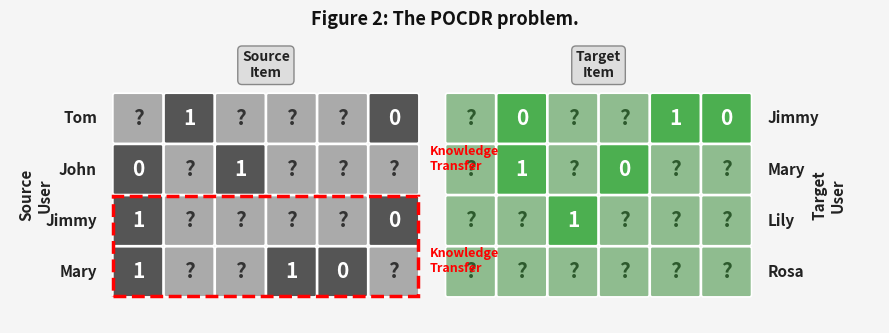

How many positive values does the Mary series have?

2